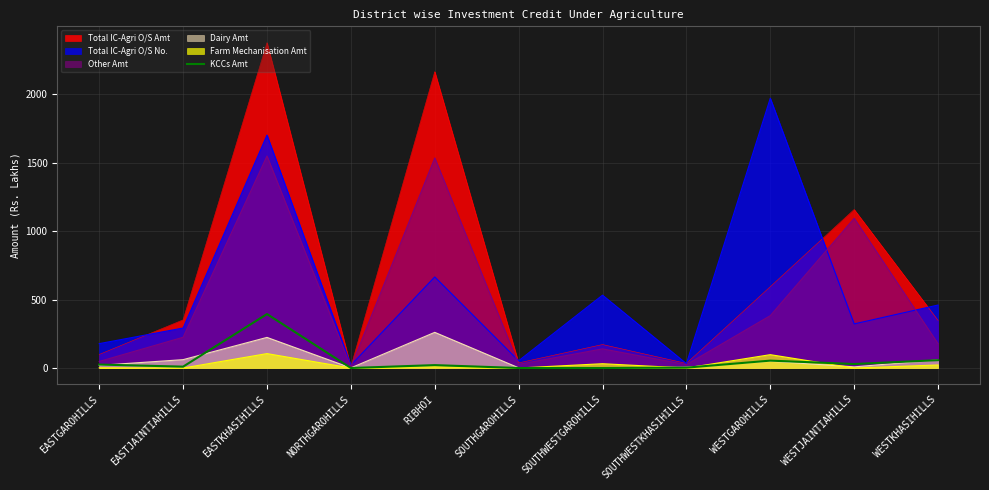

Between EASTKHASIHILLS and WESTGAROHILLS, which series saw the biggest shift?

Total IC-Agri O/S Amt